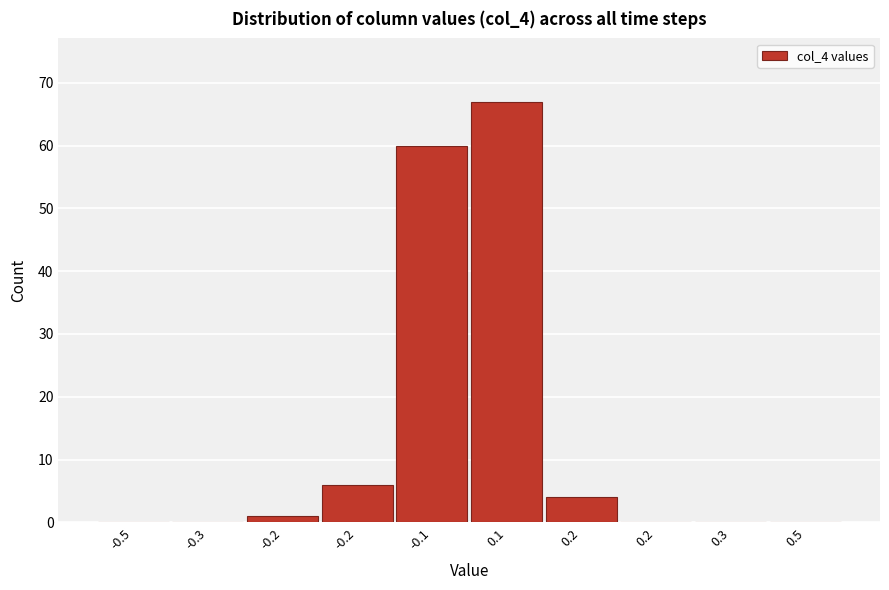

Are the bars horizontal?

No